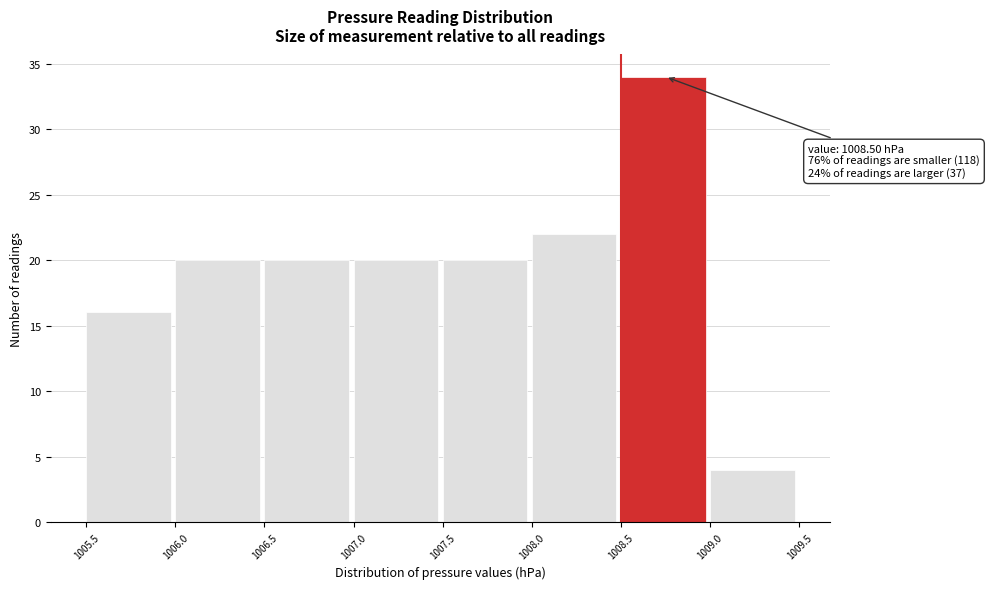

Over which range of the x-axis is the bar tallest?

1008.5 to 1009.0